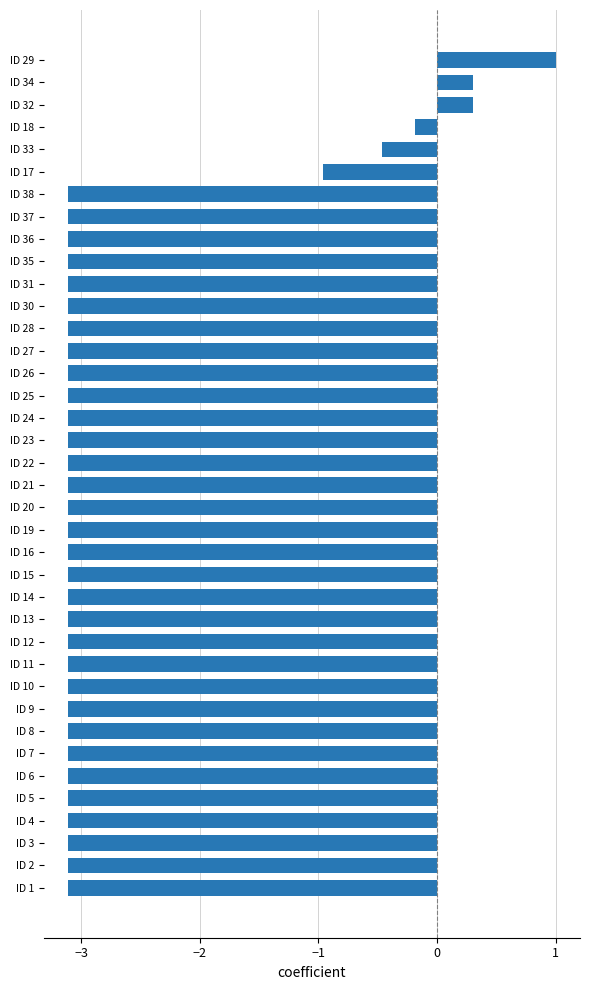

What is the average value?

-2.6